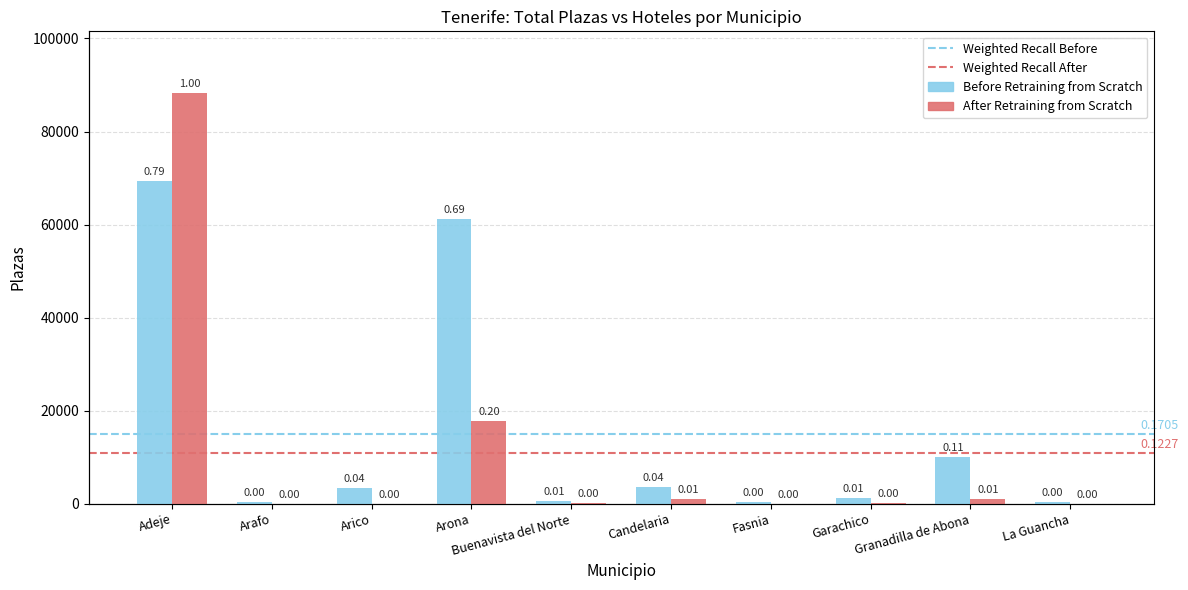

Read the Before Retraining from Scratch value at Arico.

3414